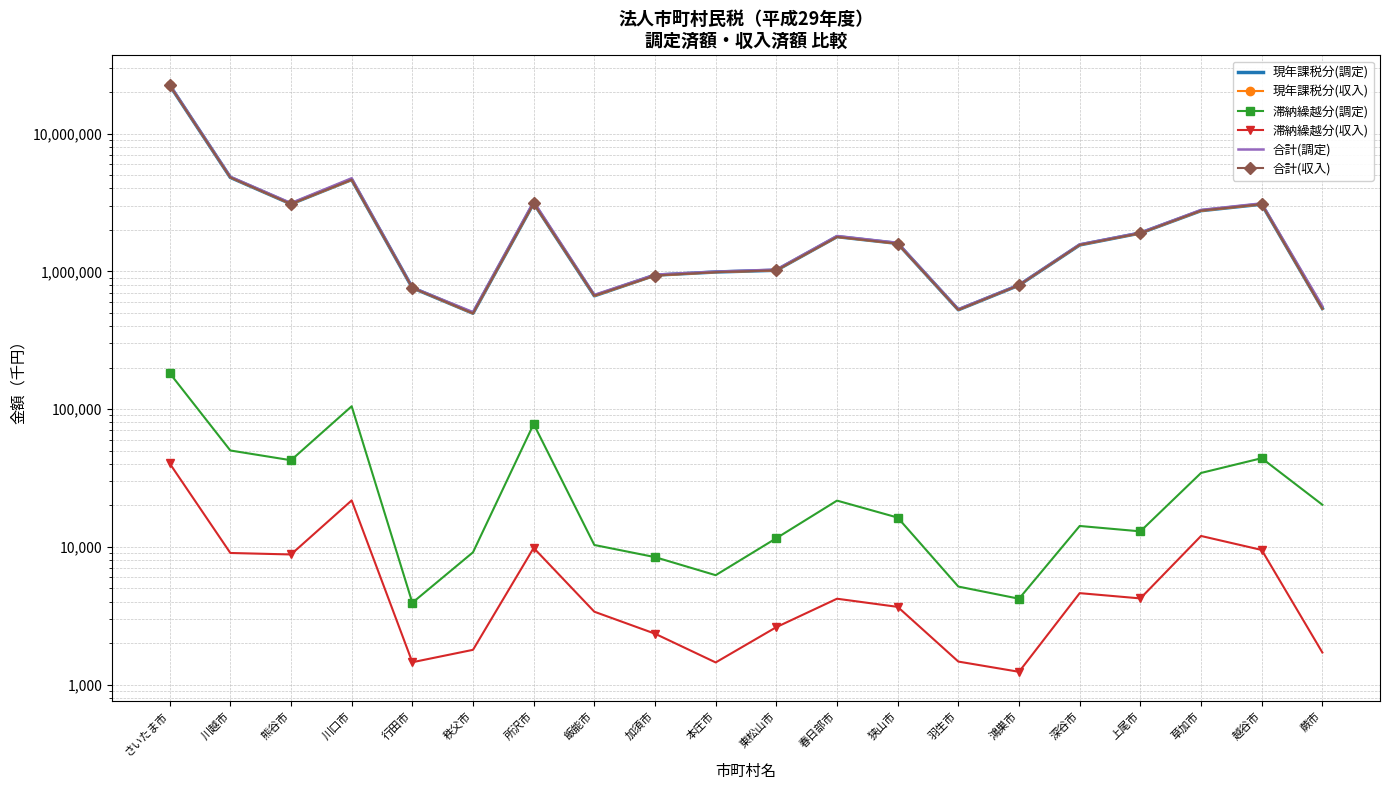

Which has a higher value, 草加市 or 上尾市?

草加市